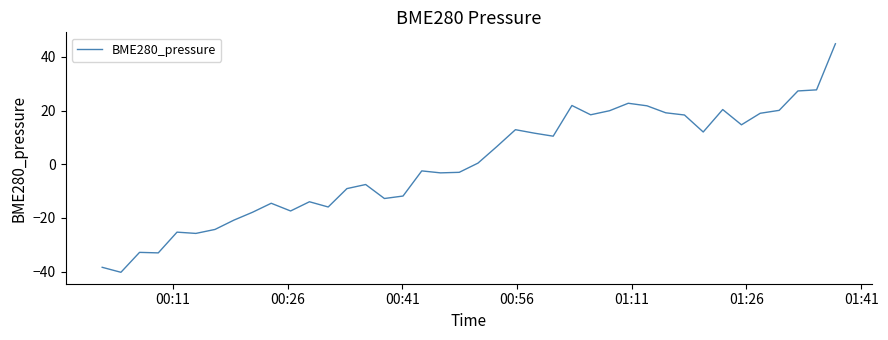

How many values are above zero?

20